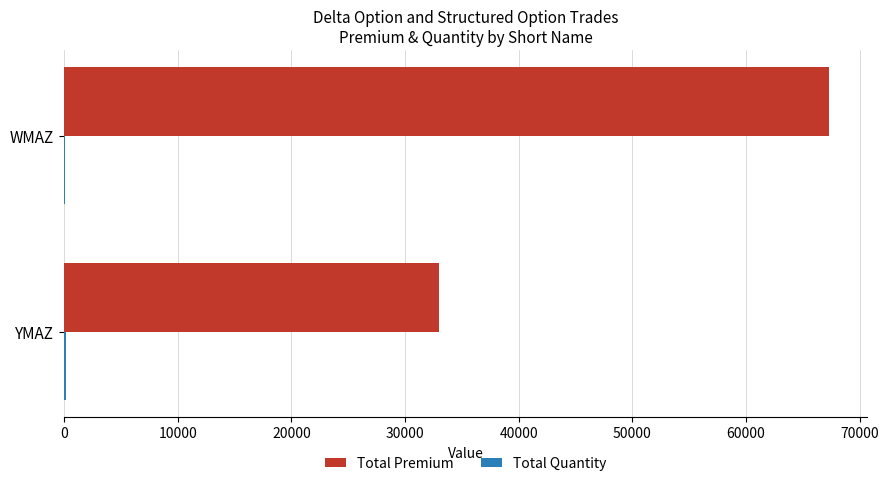

At which category is the sum across all series the highest?

WMAZ